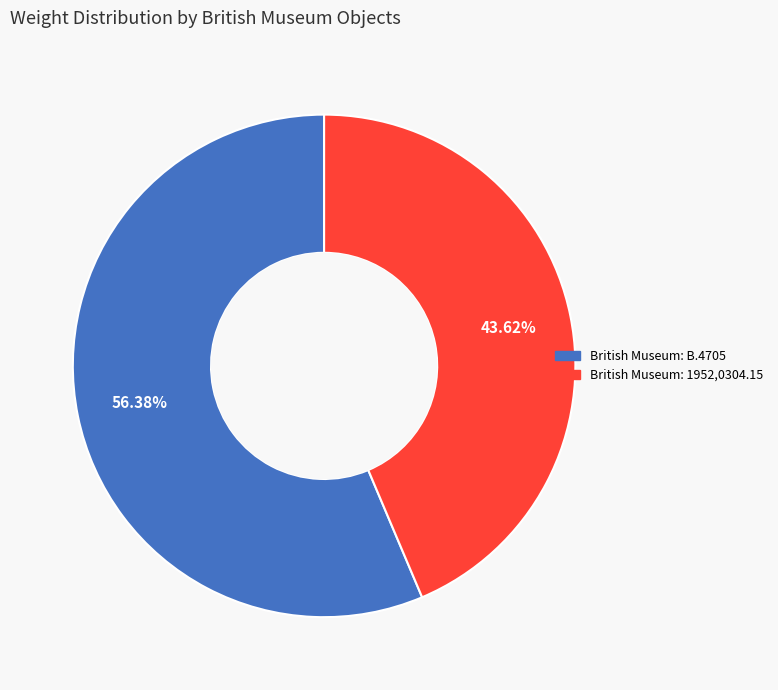

To the nearest percent, what portion does British Museum: 1952,0304.15 represent?

44%